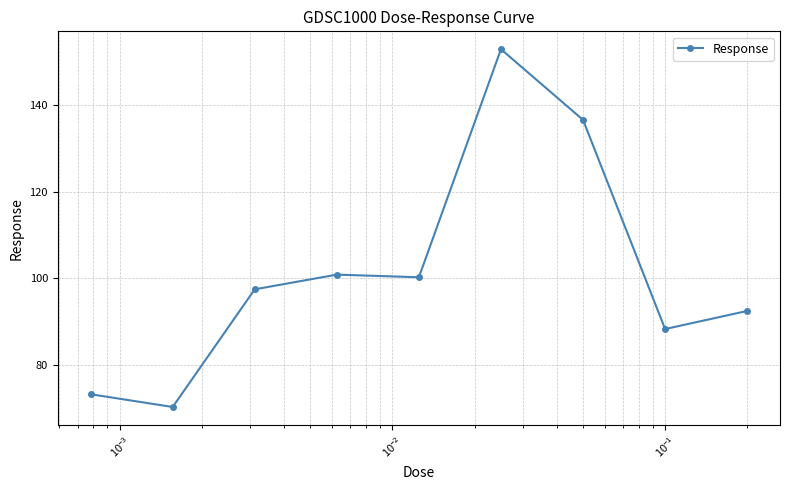

How many data points are less than 97?

4